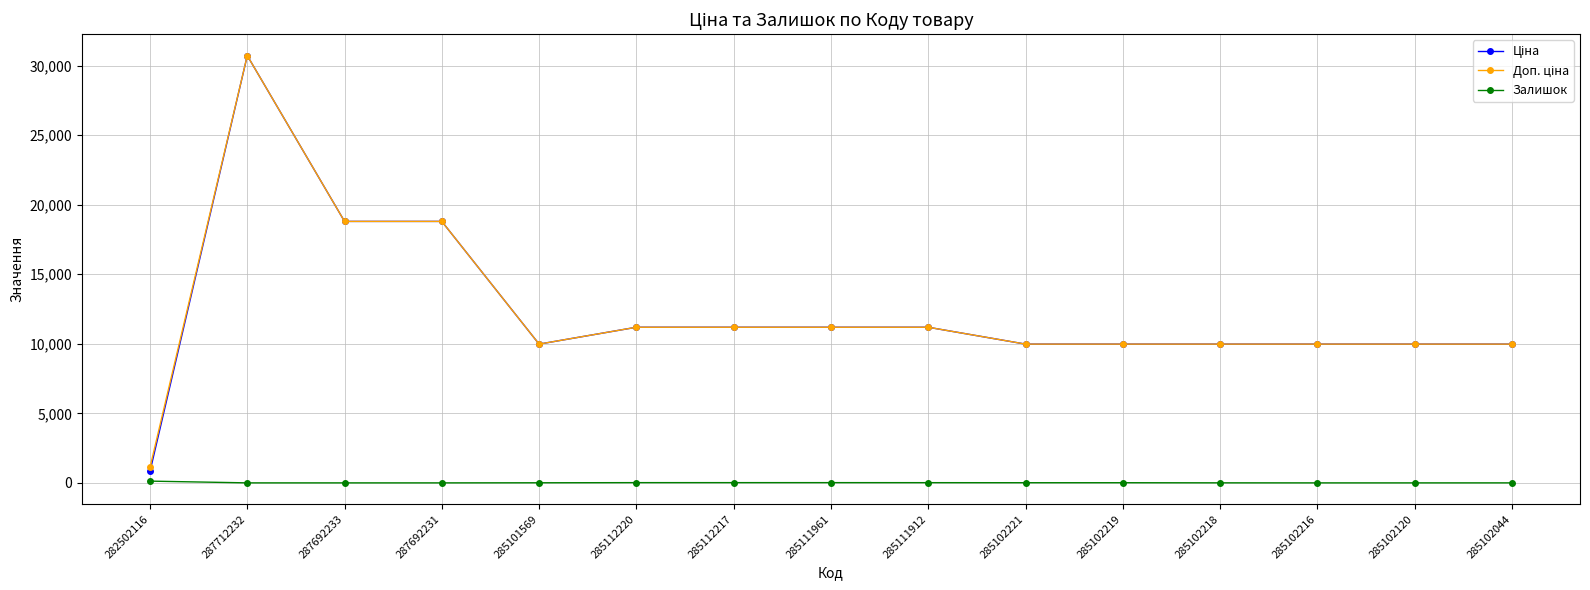

The Залишок series shows 17.0 at 285111961. True or false?

True